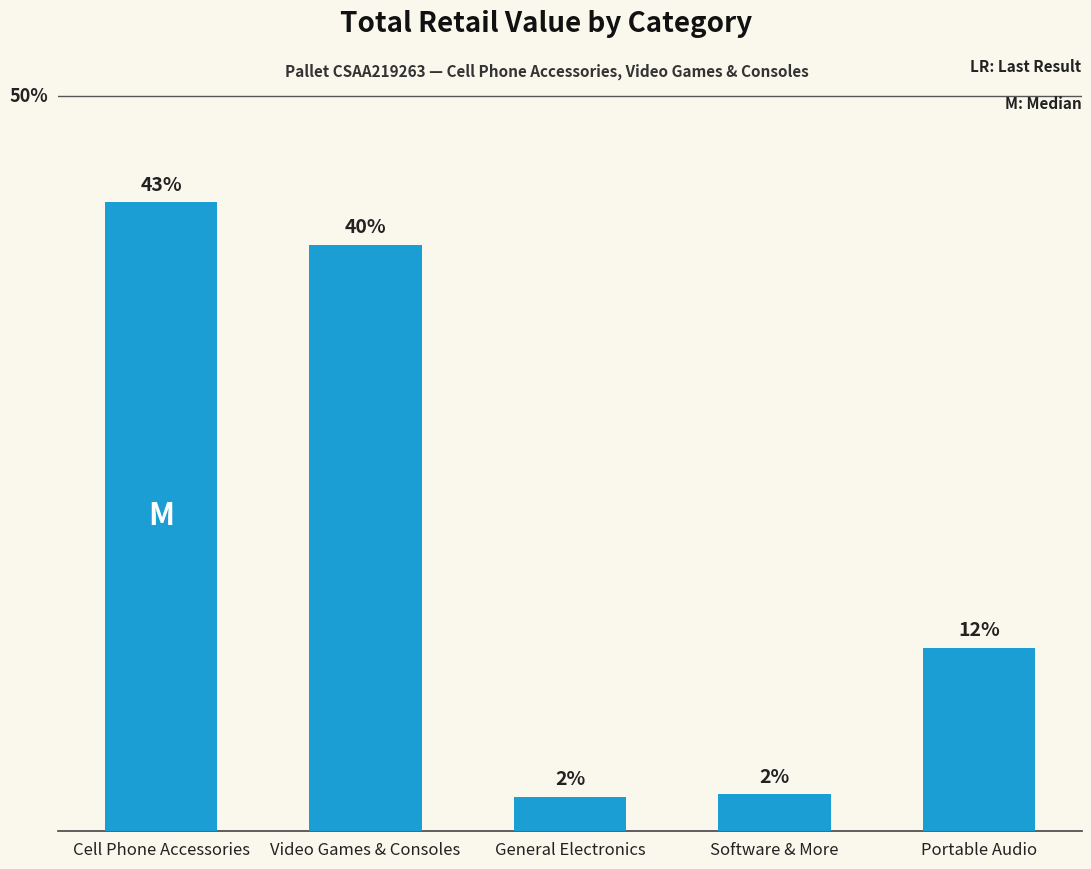

Reading left to right, what are all the values shown in this chart?

Cell Phone Accessories=42.8	Video Games & Consoles=39.9	General Electronics=2.3	Software & More=2.5	Portable Audio=12.5